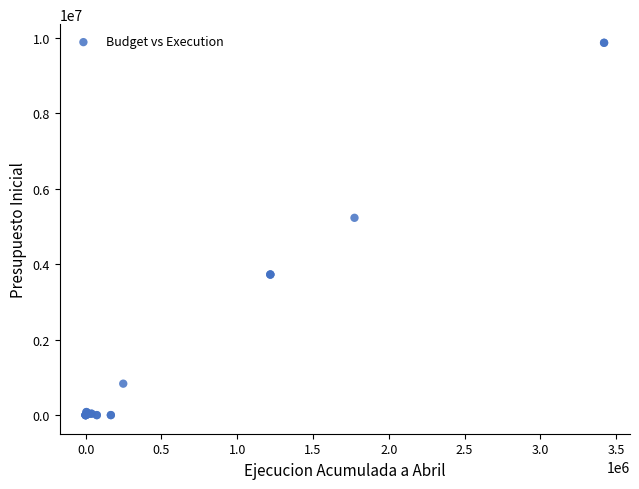

What Y value in the scatter plot is closest to 4937845?

5233091